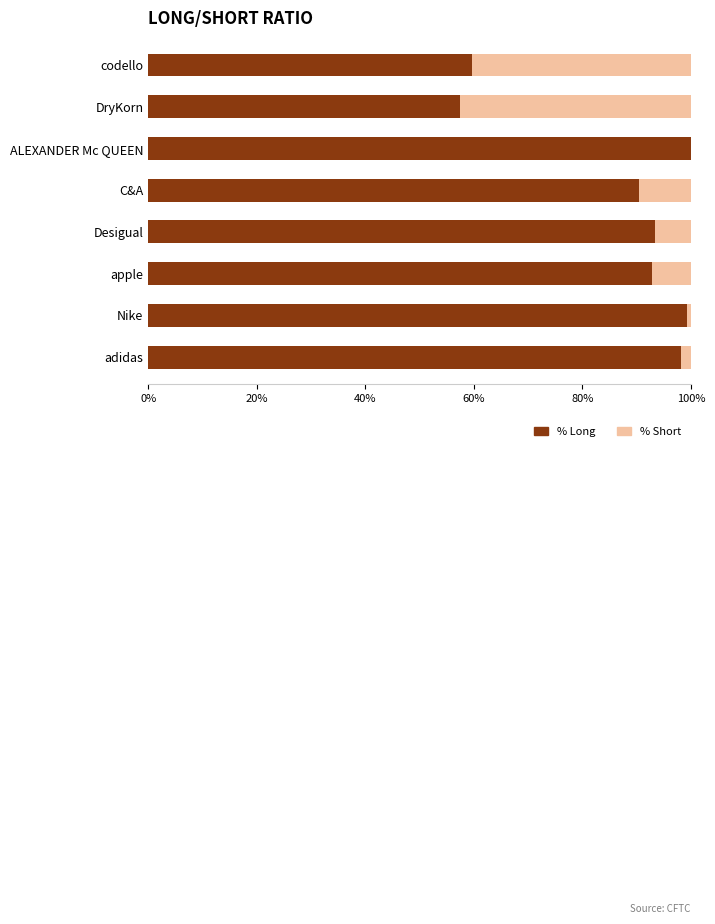

What is the total value across all series at apple?

100.0